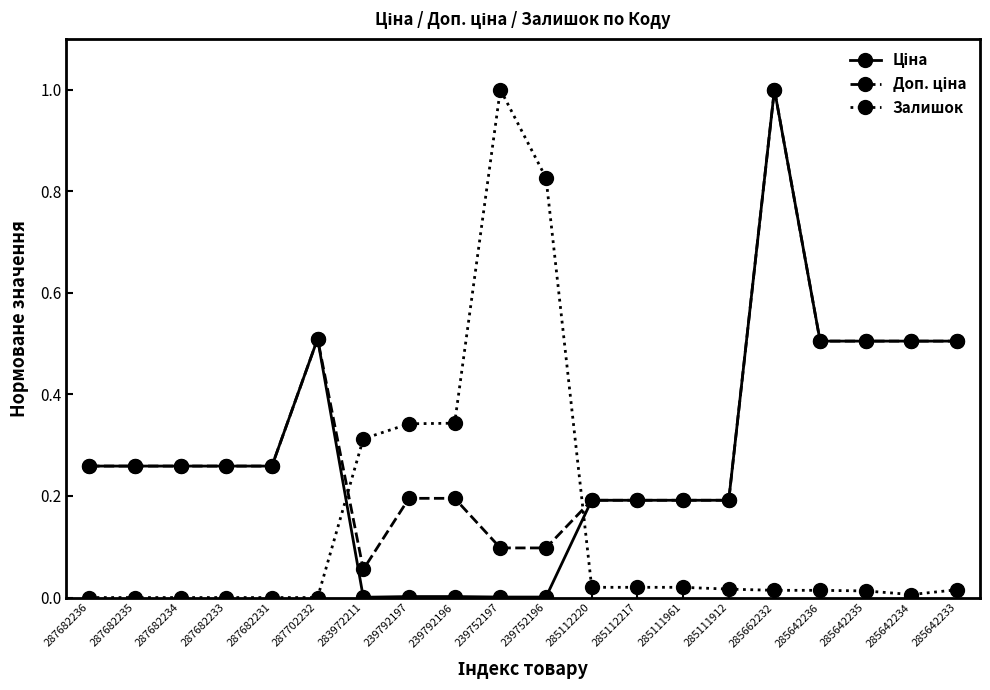

What is the label of the 17th point from the right?

287682233